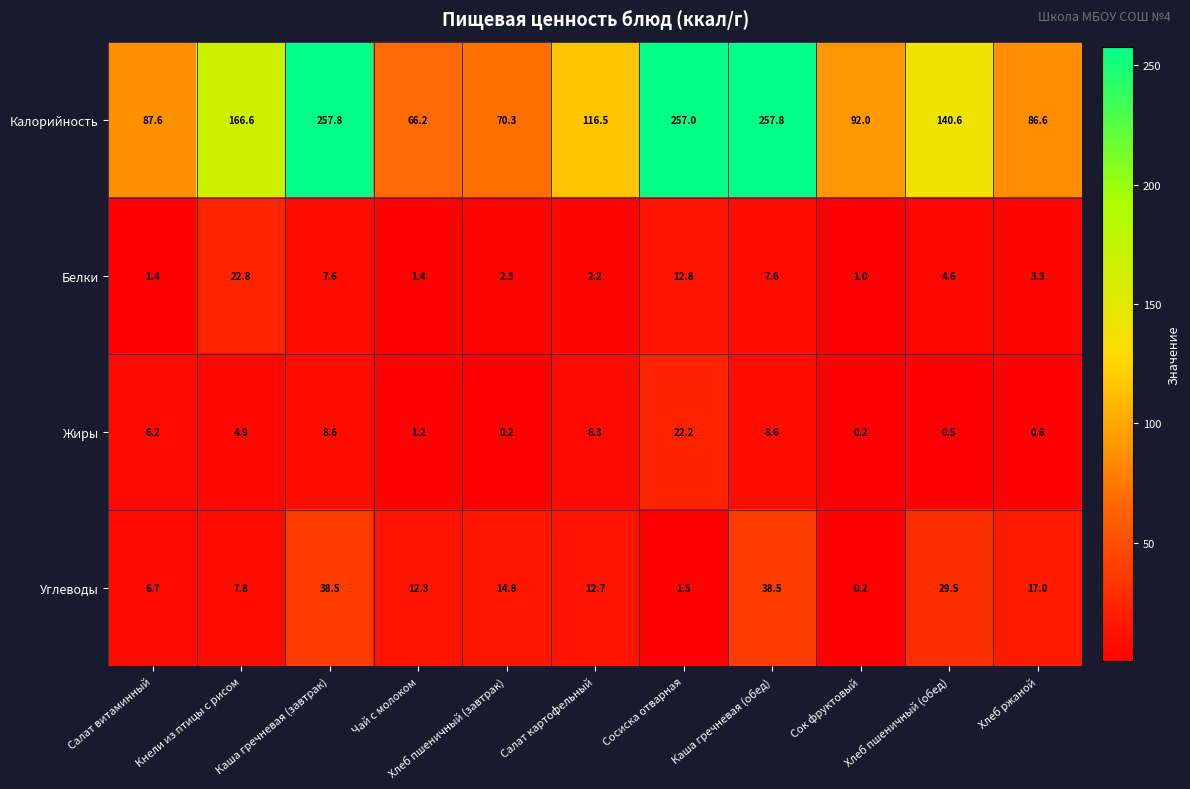

What is the sum of the Жиры values at Салат картофельный and Сосиска отварная?

28.5